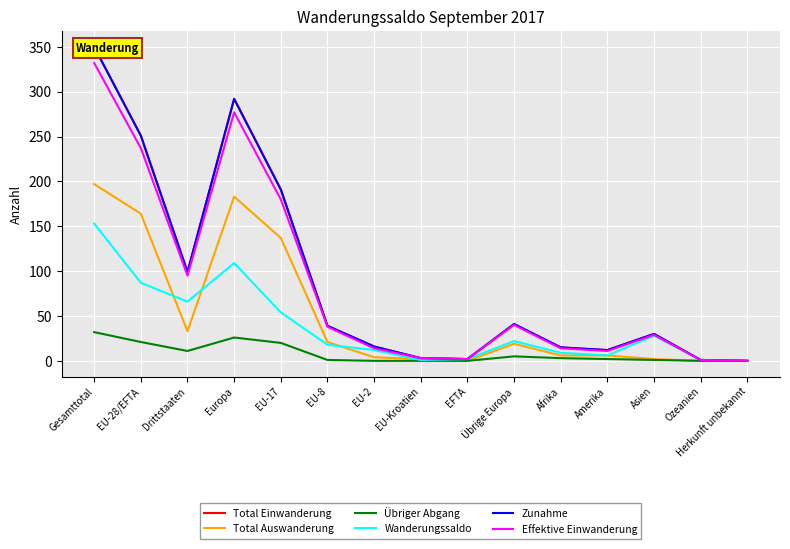

Reading right to left, list all the values displayed in this chart.

Total Einwanderung: 0	1	30	12	15	41	2	3	16	39	191	292	99	251	350
Total Auswanderung: 0	0	2	6	6	19	0	2	4	21	137	183	33	164	197
Übriger Abgang: 0	0	1	2	3	5	0	0	0	1	20	26	11	21	32
Wanderungssaldo: 0	1	28	6	9	22	2	1	12	18	54	109	66	87	153
Zunahme: 0	1	30	12	15	41	2	3	16	39	191	292	99	251	350
Effektive Einwanderung: 0	1	29	11	14	40	2	3	14	38	180	277	95	237	332